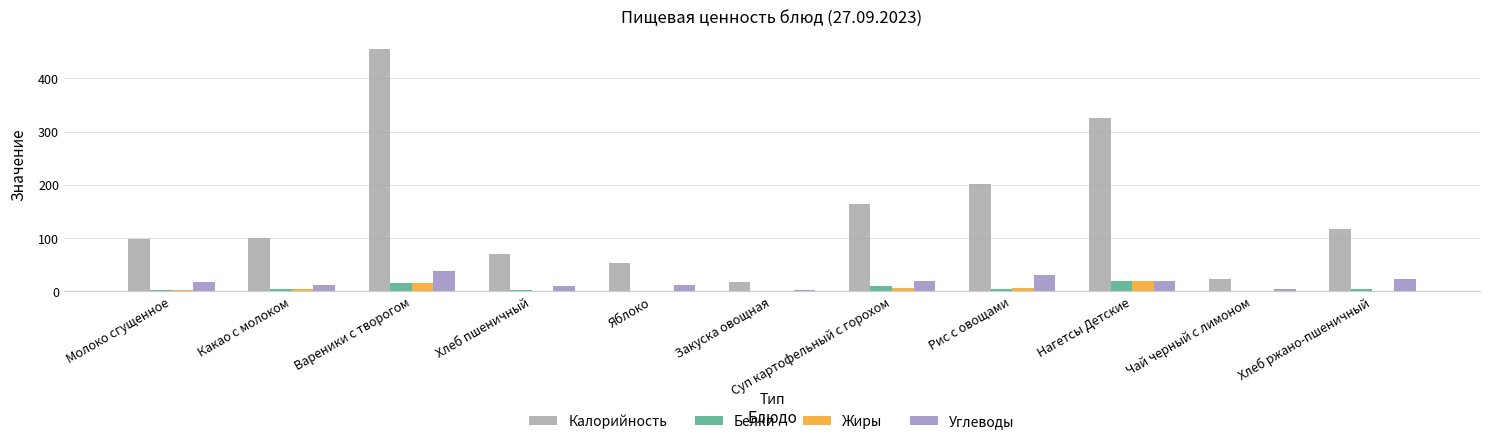

Read the Белки value at Вареники с творогом.

15.5